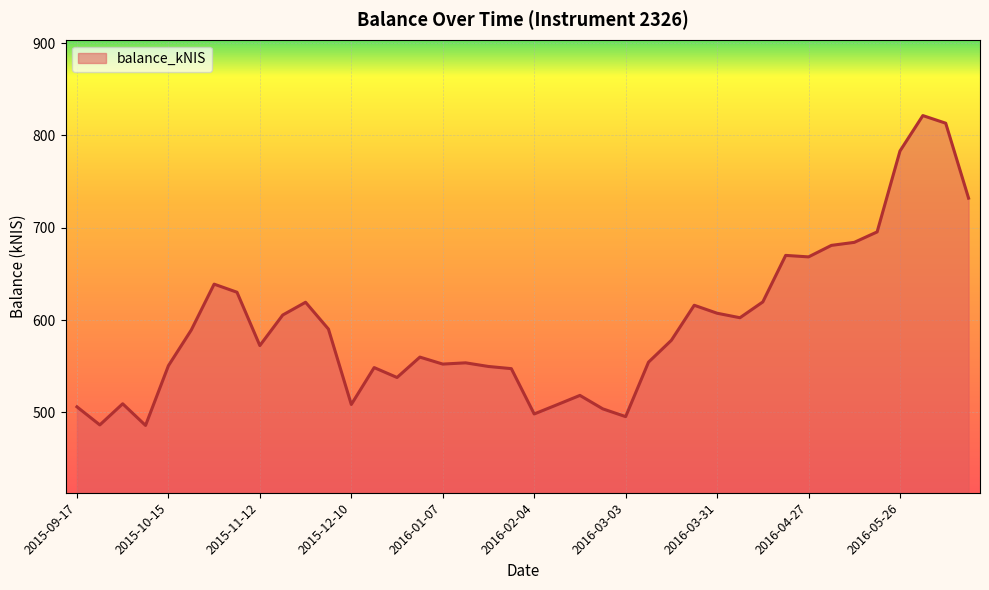

What is the difference between the maximum and minimum values?

335.5